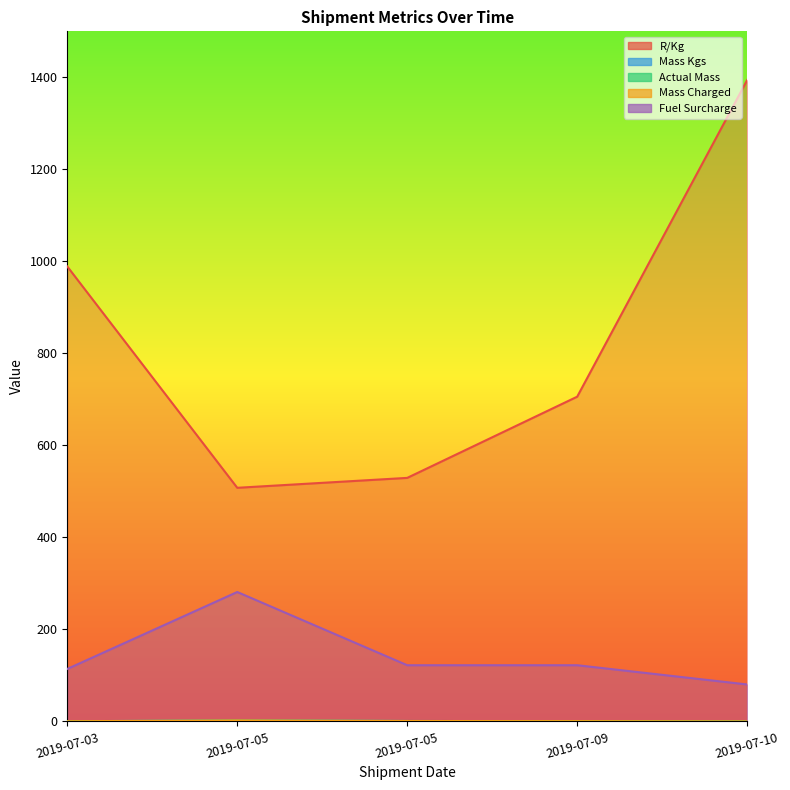

Which series has the widest spread of values?

R/Kg